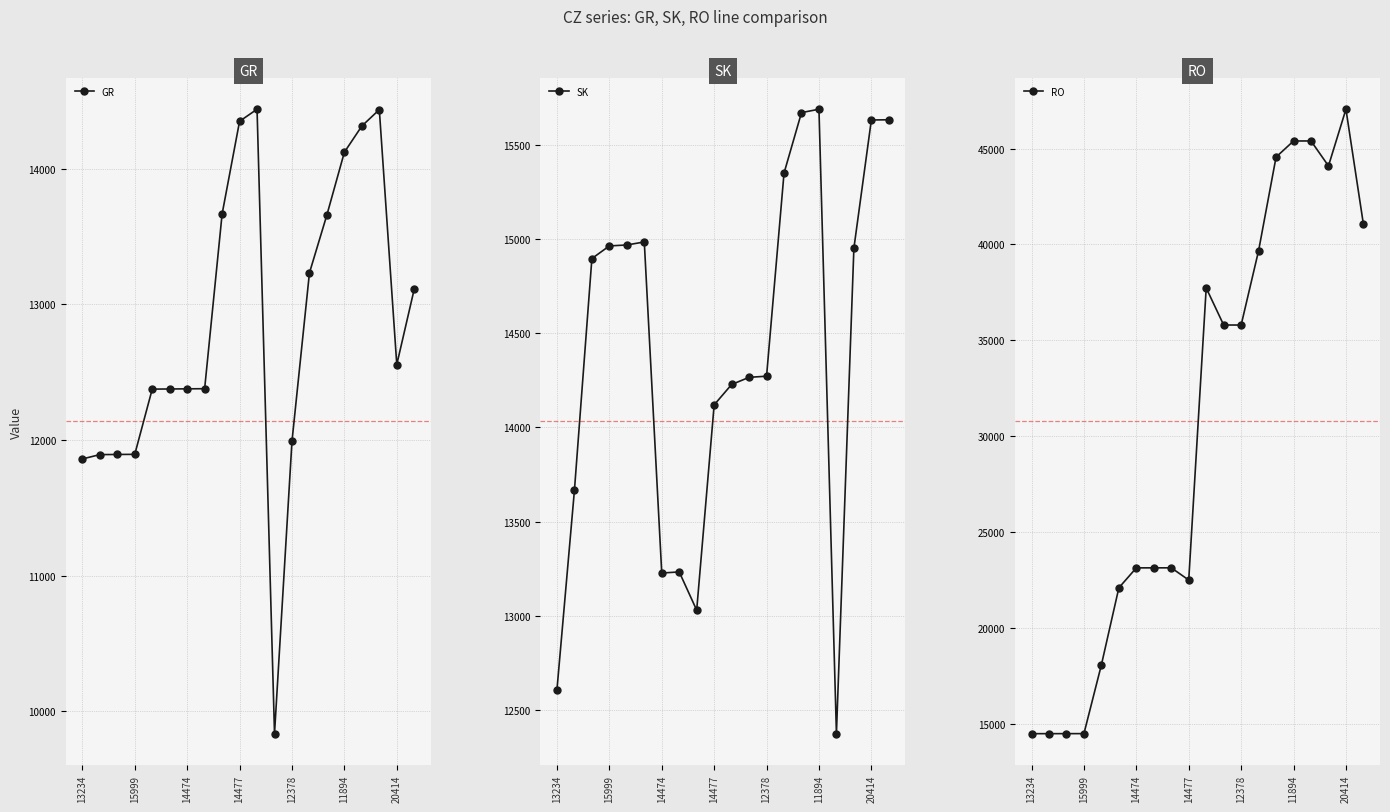

Where is SK nearest to the value 14032?

14477